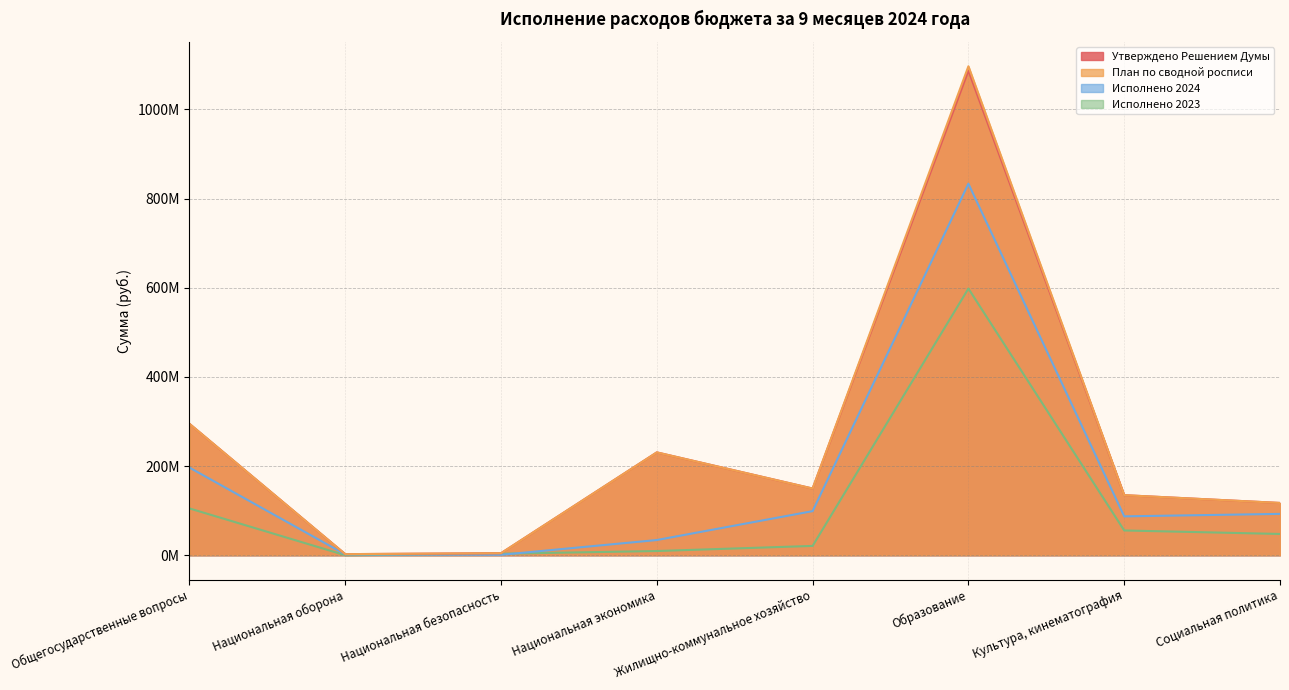

What is the difference between the highest and lowest values at Образование?

498.6